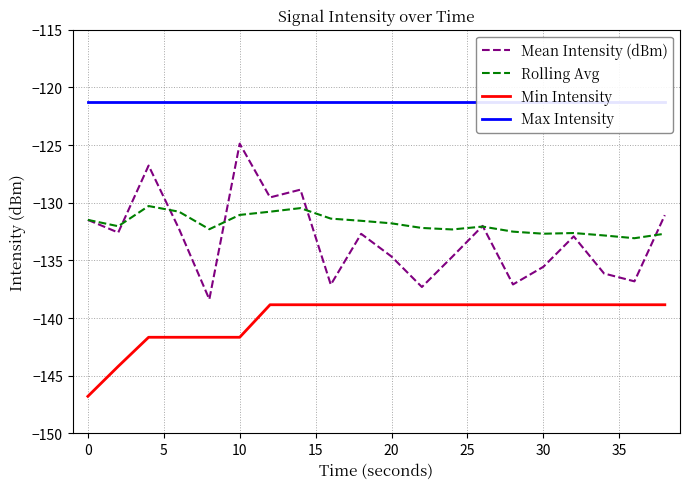

The Min Intensity series shows -138.8 at 30. True or false?

True